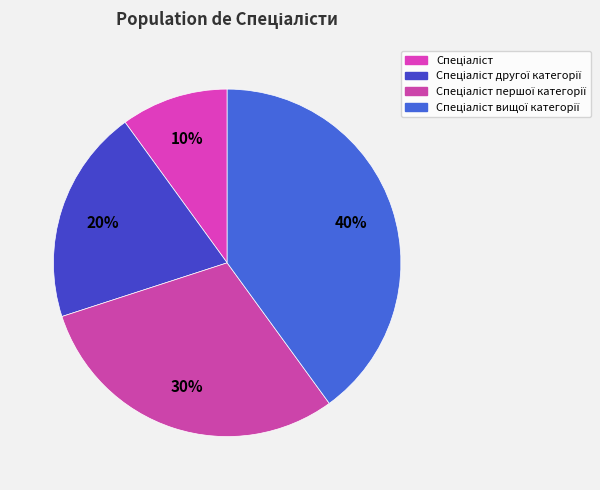

The Спеціаліст другої категорії slice represents 29% of the pie. True or false?

False